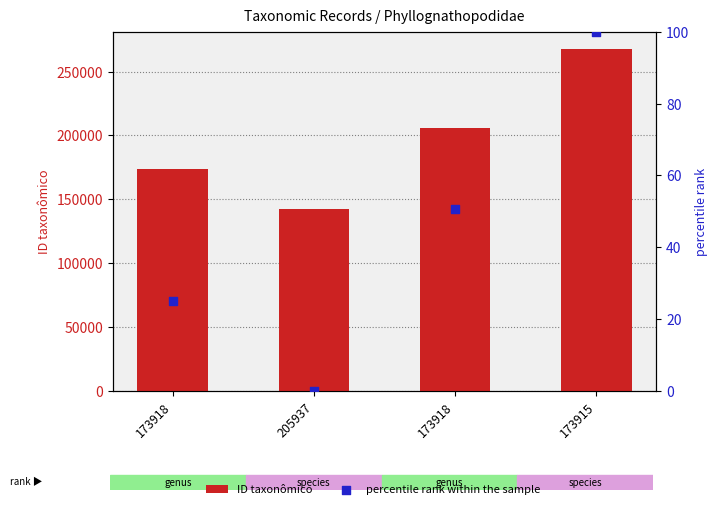

Which series has the largest total across all categories?

ID taxonômico